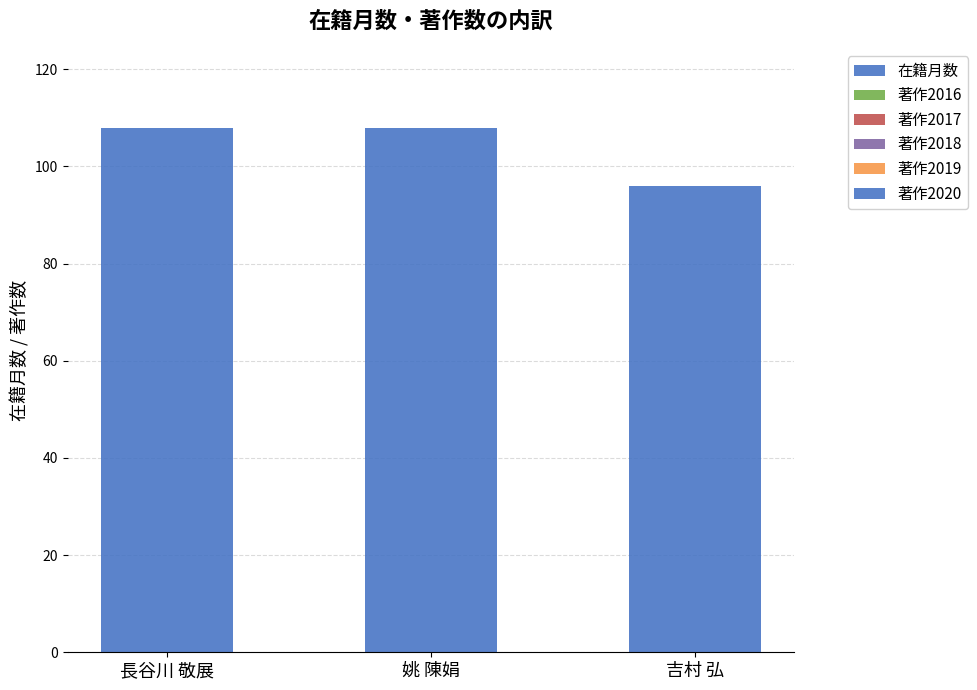

How many series are shown in this chart?

1